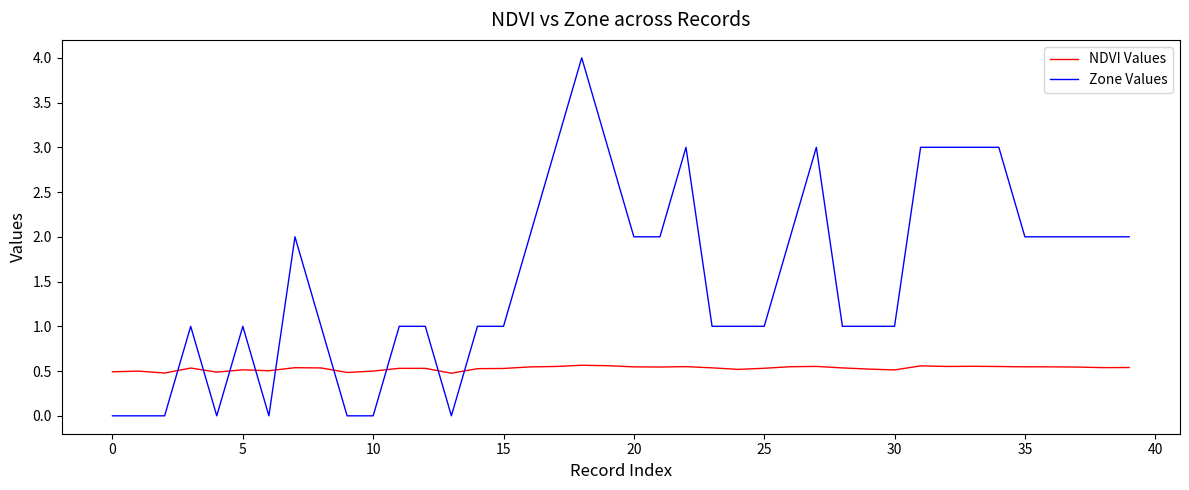

What are all the series names shown in the legend?

NDVI Values, Zone Values